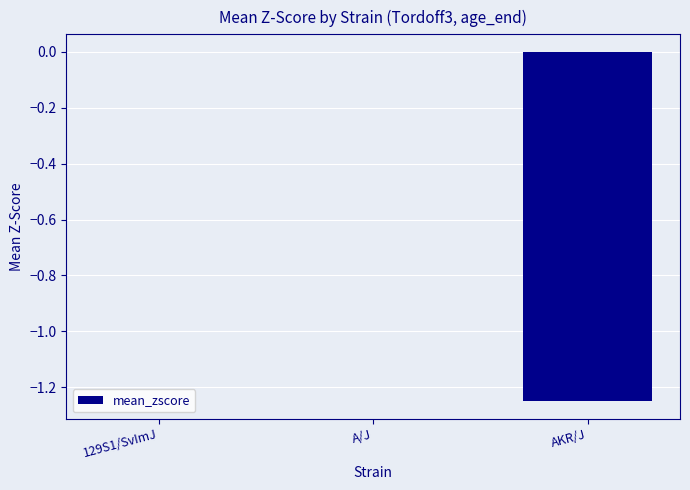

True or false: the data shows 0.0 at 129S1/SvImJ.

True